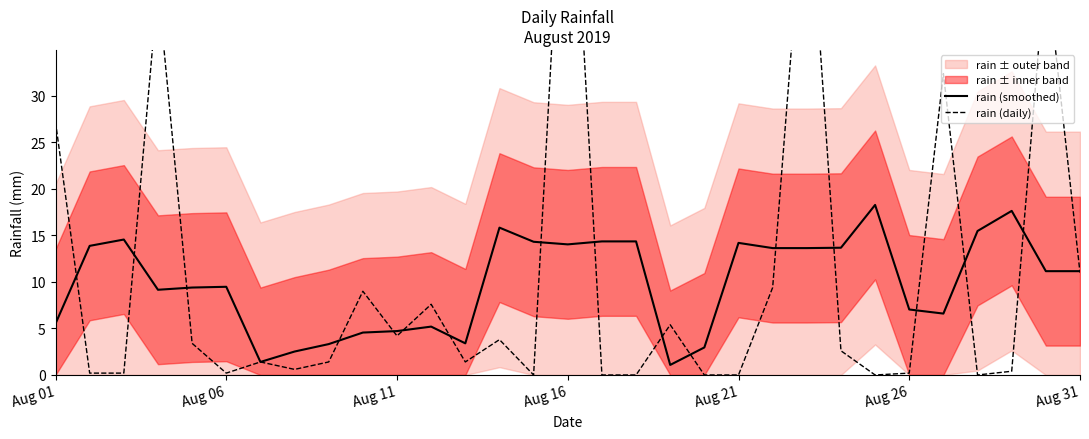

What is the average value of the rain (daily) series?

10.7